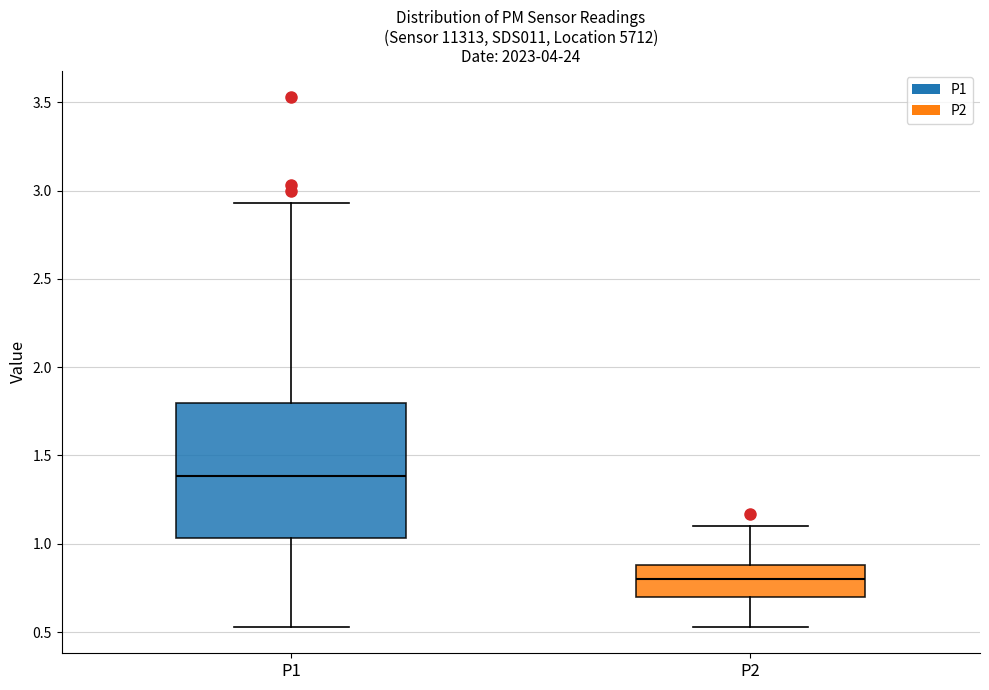

Reading left to right, read every box against the y-axis: the position of its median line, the range the box covers, and the ends of its whiskers. The values are not printed on the chart, so give them approximately, as read against the axis.

P1: median 1.40, box 1.05 to 1.80, whiskers 0.55 to 2.95
P2: median 0.80, box 0.70 to 0.90, whiskers 0.55 to 1.10